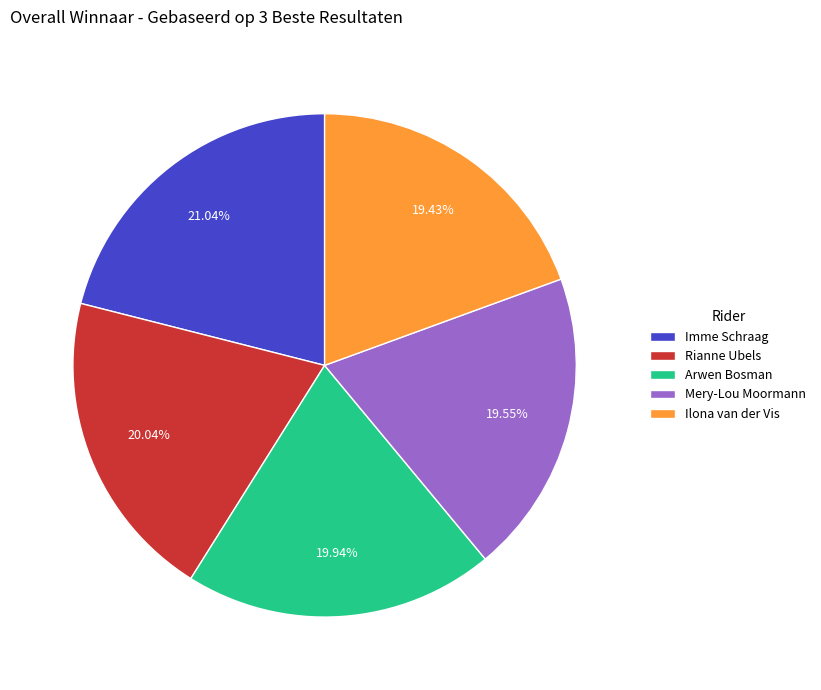

To the nearest percent, what is the difference between the Mery-Lou Moormann and Imme Schraag slice percentages?

1%